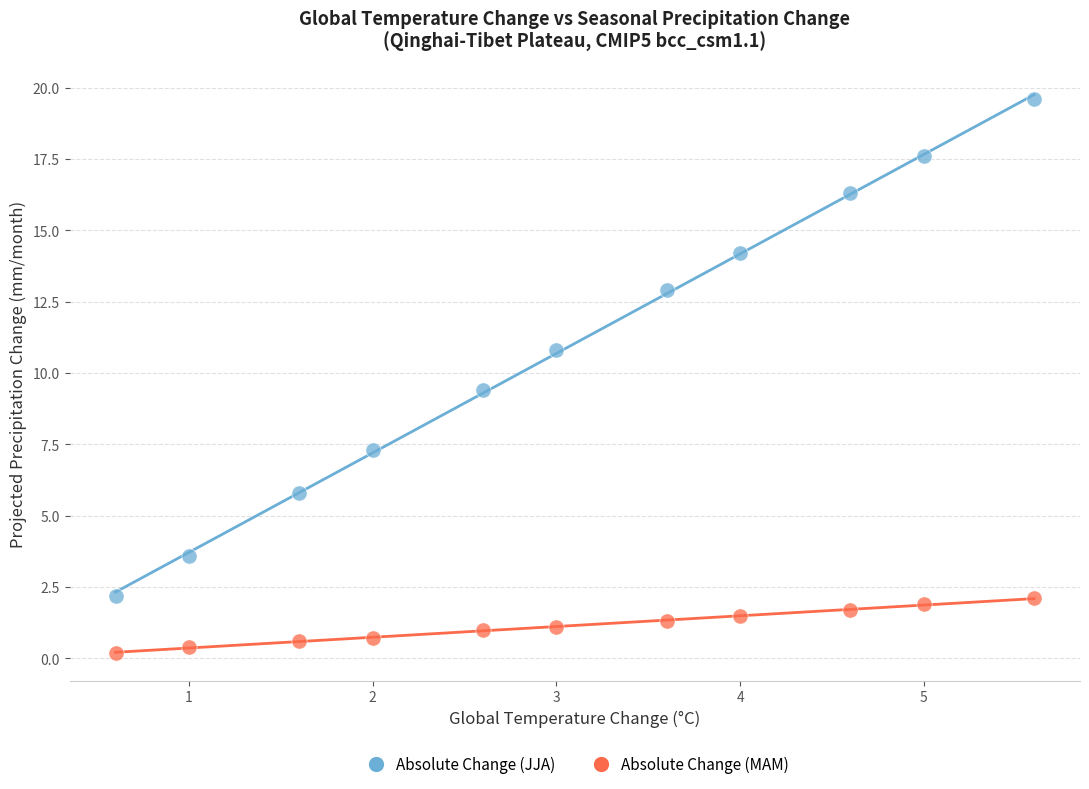

Across all data points, what is the range of X values (max minus min)?

5.0